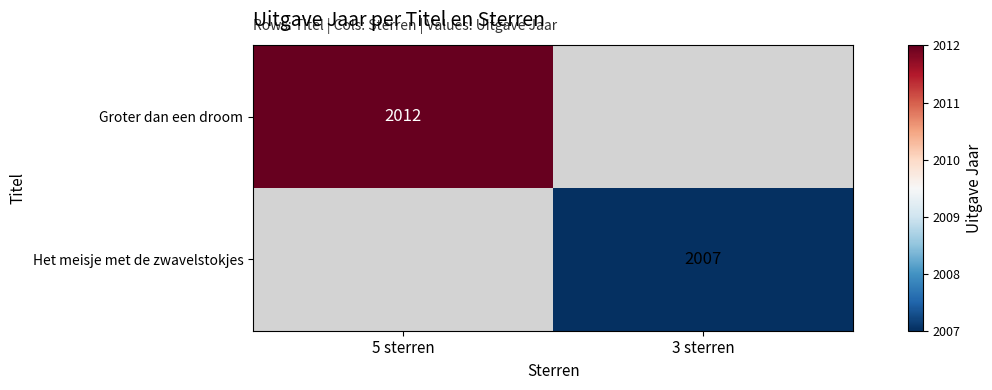

Which label corresponds to the largest value in the chart?

5 sterren